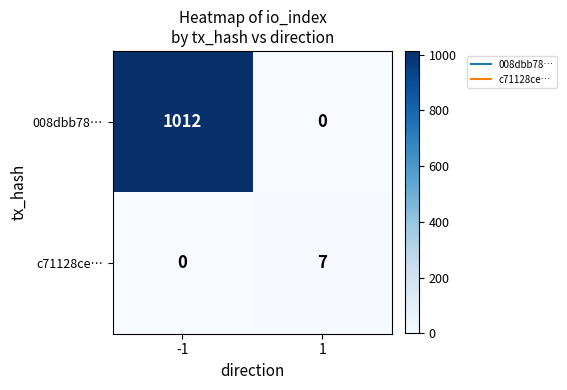

Is it true that c71128ce… equals 0 at -1?

True